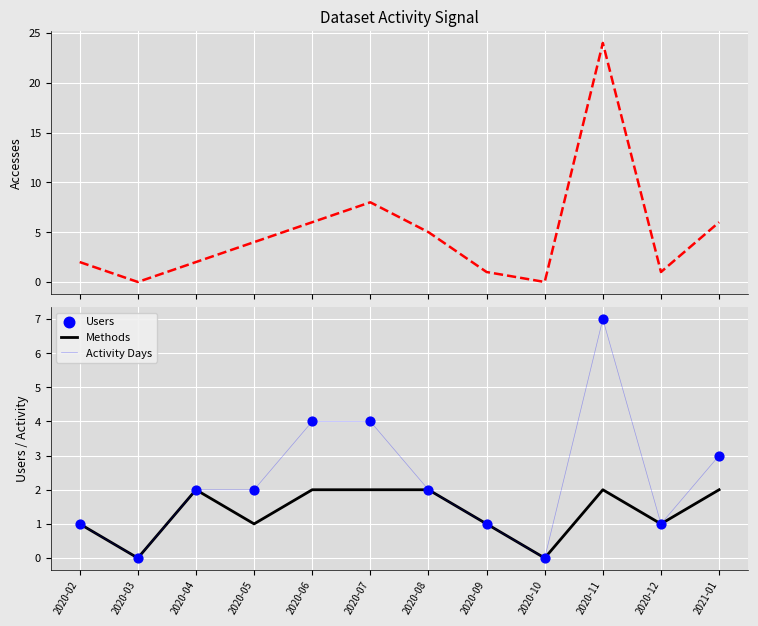

Which series has the largest total across all categories?

Accesses